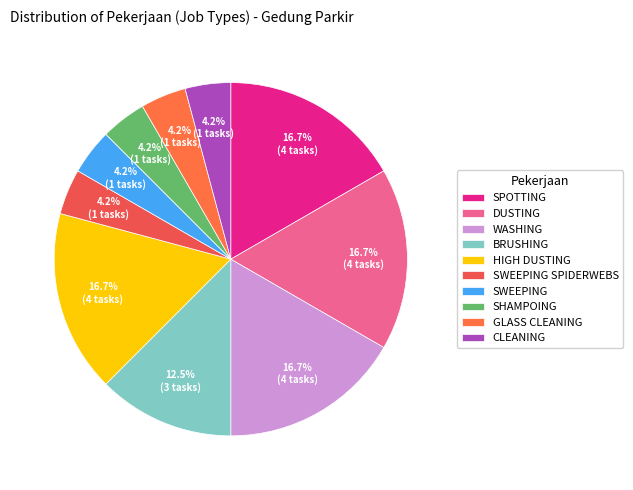

Do HIGH DUSTING and SWEEPING SPIDERWEBS together represent more than half of the pie?

No